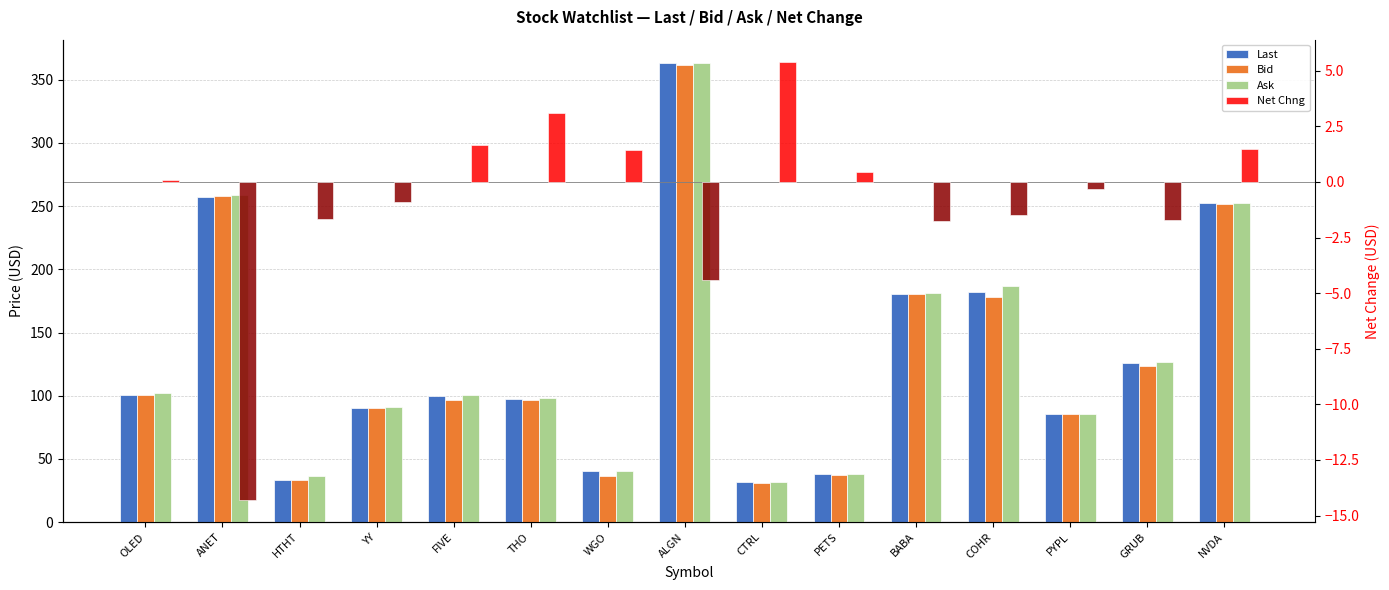

What is the label of the 8th bar from the right?

ALGN